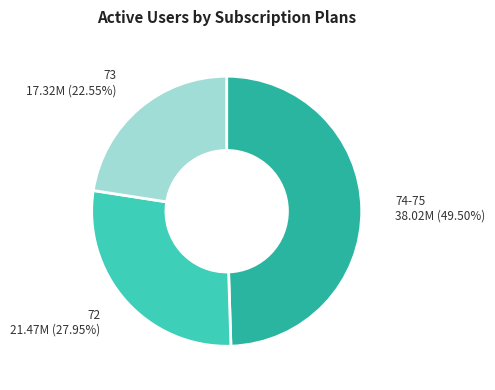

To the nearest percent, what is the average slice percentage?

33%